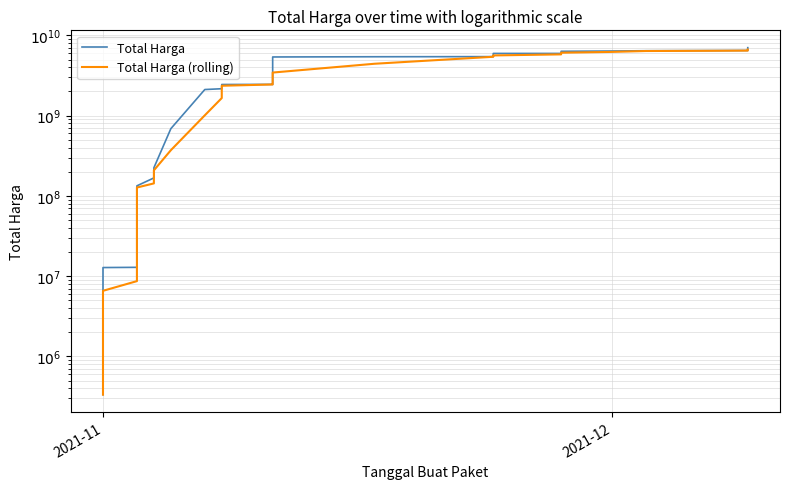

What is the average value of the Total Harga series?

2673321631.8